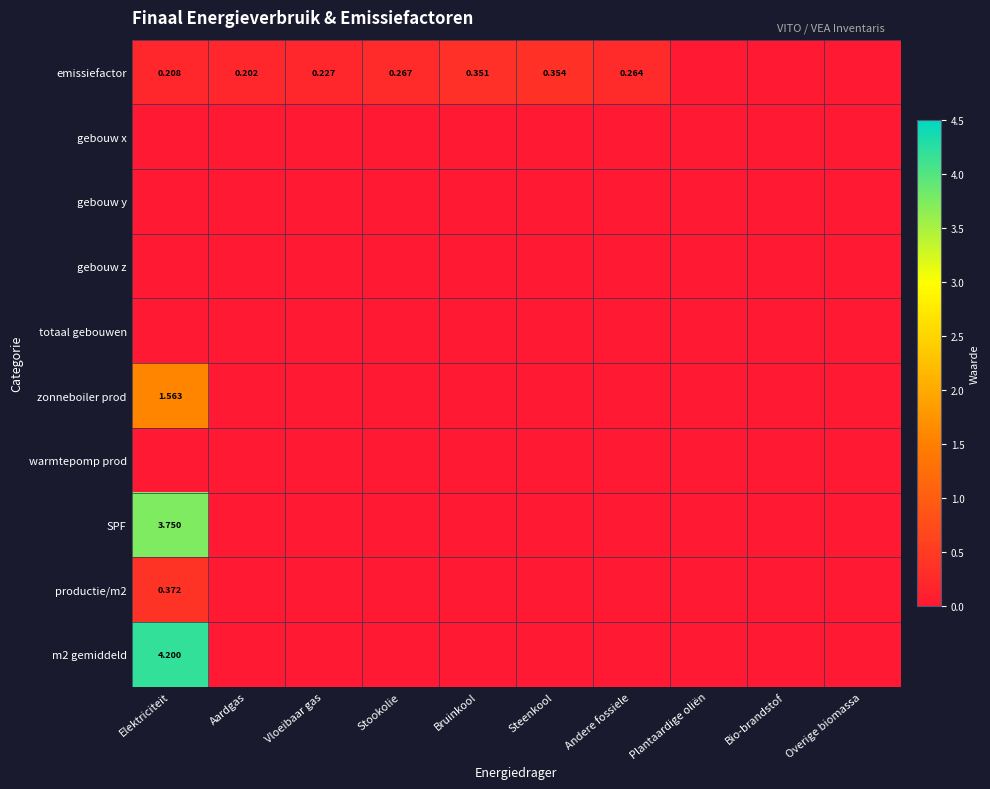

Which series has the widest spread of values?

m2 gemiddeld